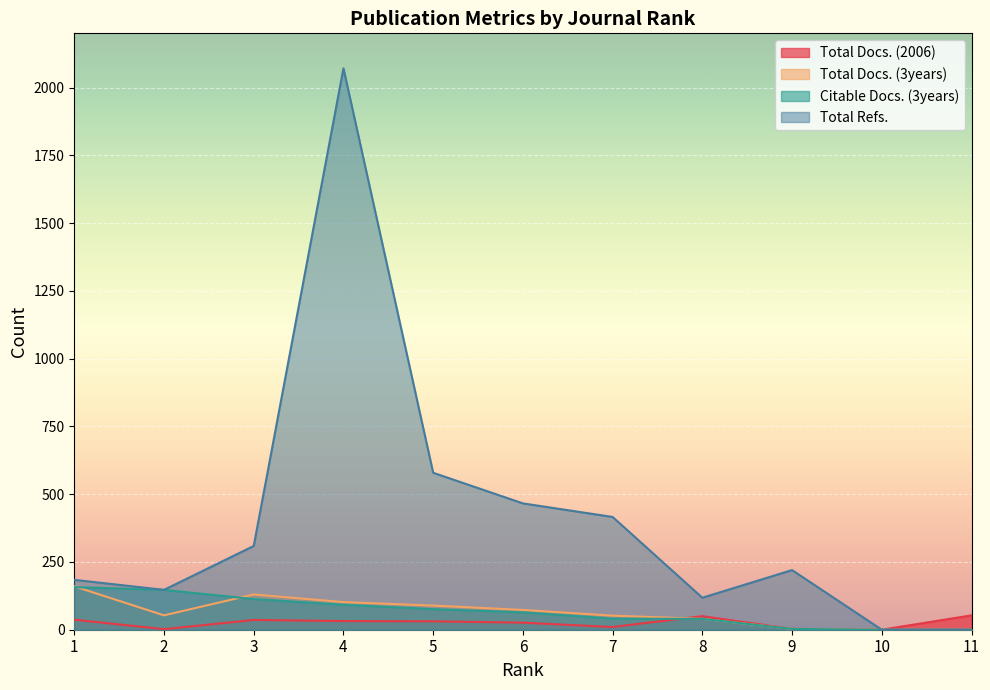

The value of Citable Docs. (3years) at 10 is 0. True or false?

True